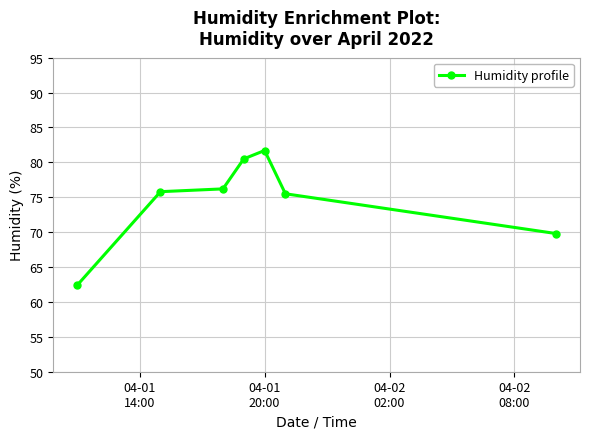

What is the greatest value displayed?

81.7